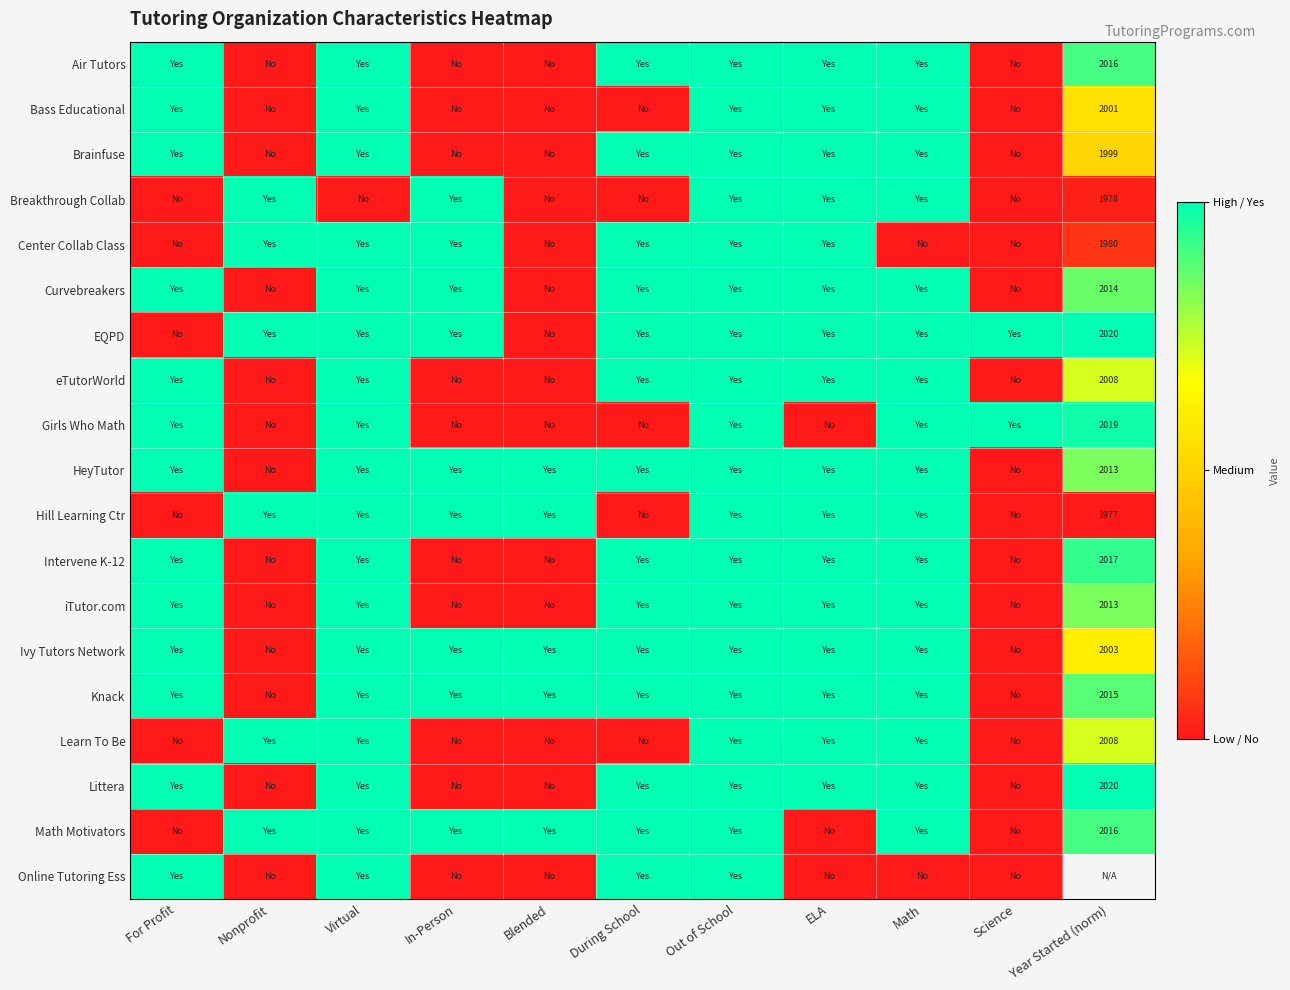

At Year Started (norm), list the series in order from smallest to largest.

Hill Learning Ctr, Breakthrough Collab, Center Collab Class, Brainfuse, Bass Educational, Ivy Tutors Network, eTutorWorld, Learn To Be, HeyTutor, iTutor.com, Curvebreakers, Knack, Air Tutors, Math Motivators, Intervene K-12, Girls Who Math, EQPD, Littera, Online Tutoring Ess